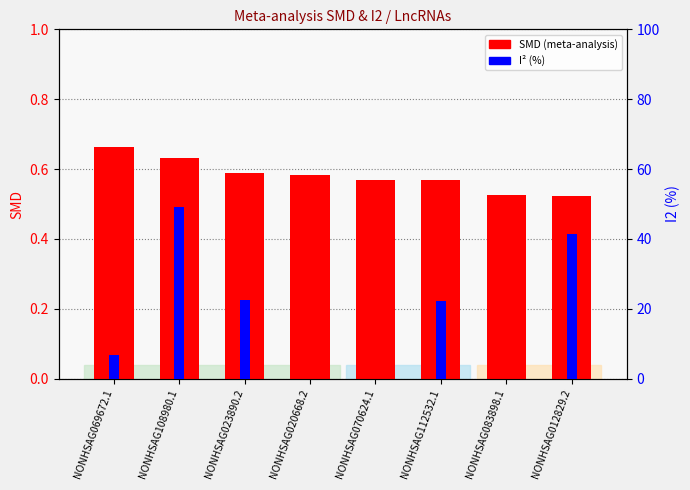

Which category has the highest value across all series?

NONHSAG108980.1